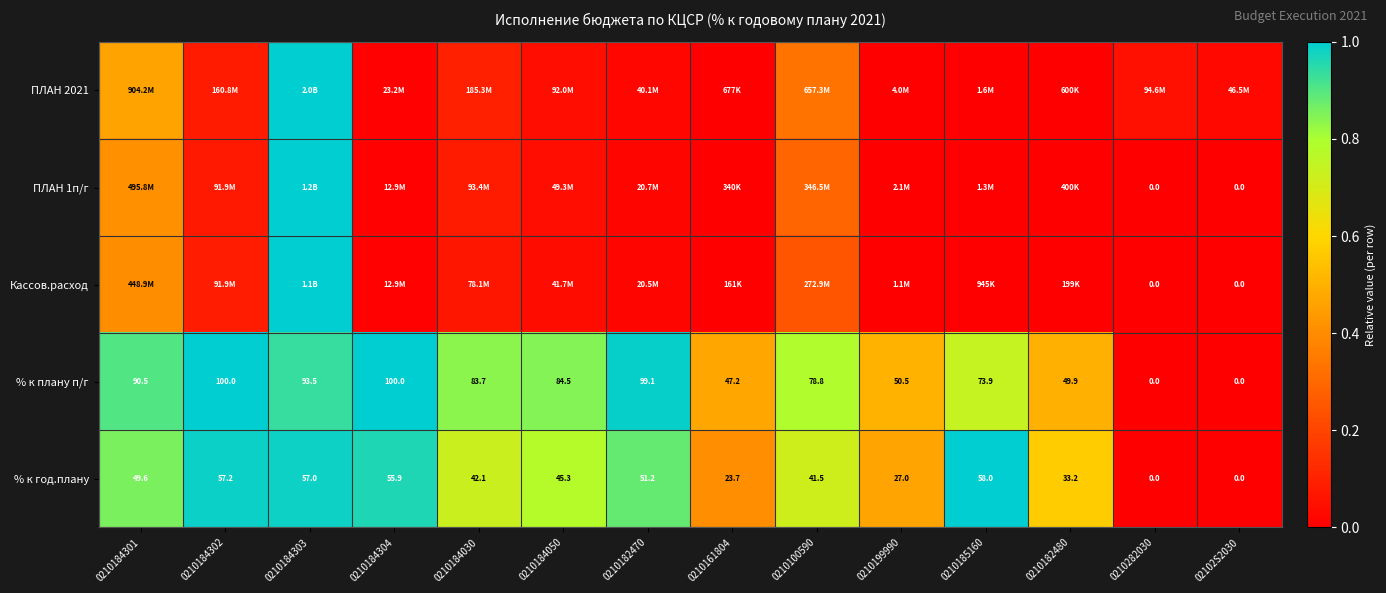

Is the value of % к год.плану at 0210185160 greater than the value of % к плану п/г at 0210100590?

No